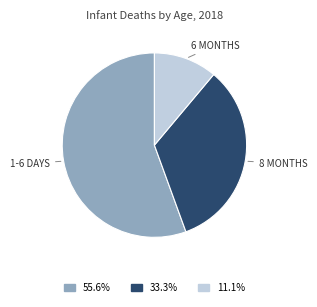

Is there a majority slice in this chart?

Yes